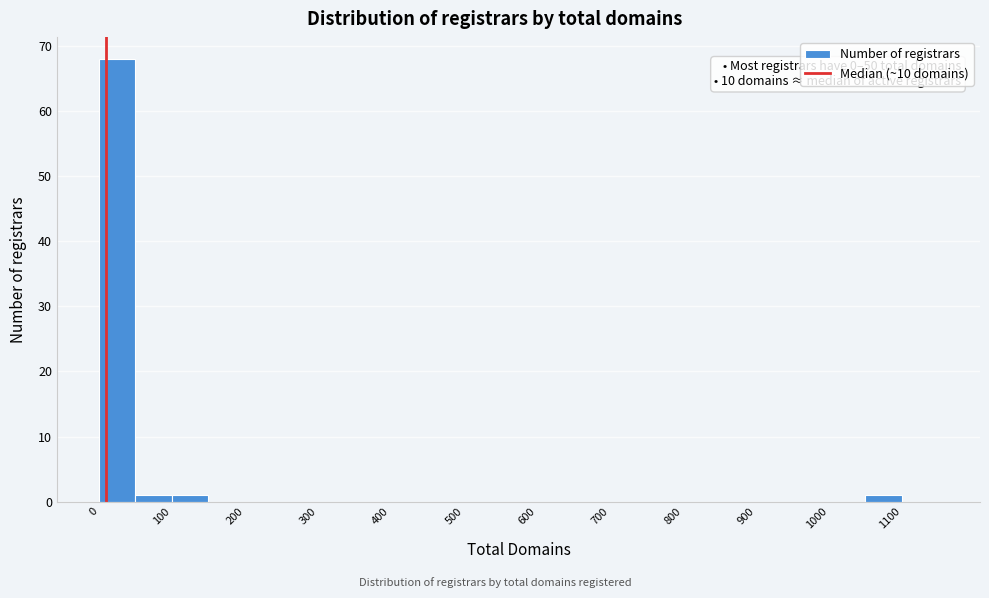

Which range on the x-axis has the tallest bar?

0 to 50